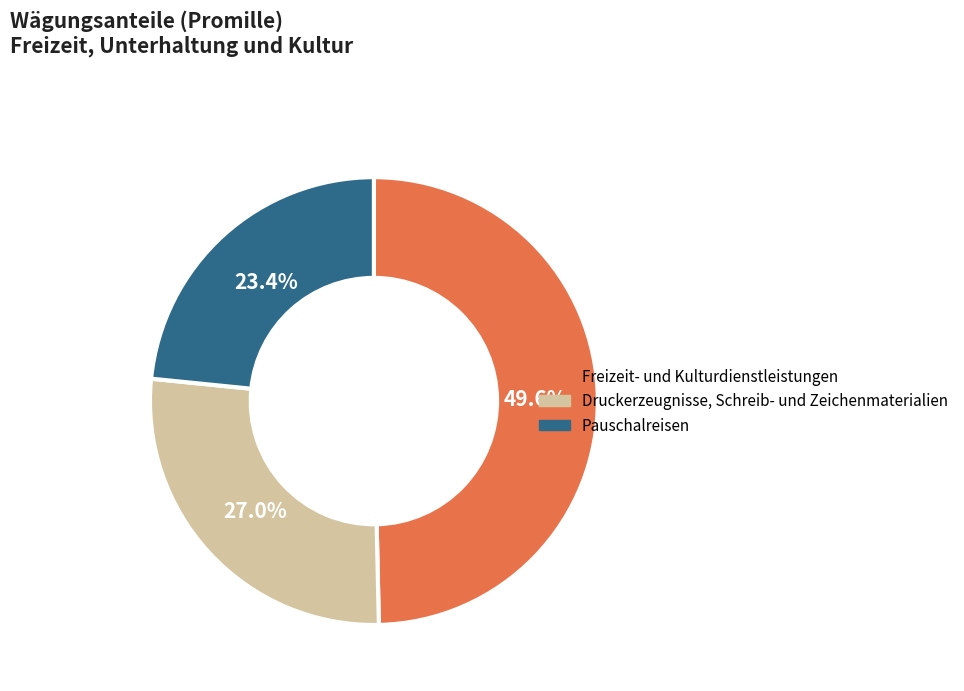

To the nearest percent, what is the difference between the largest and smallest slice percentages?

26%